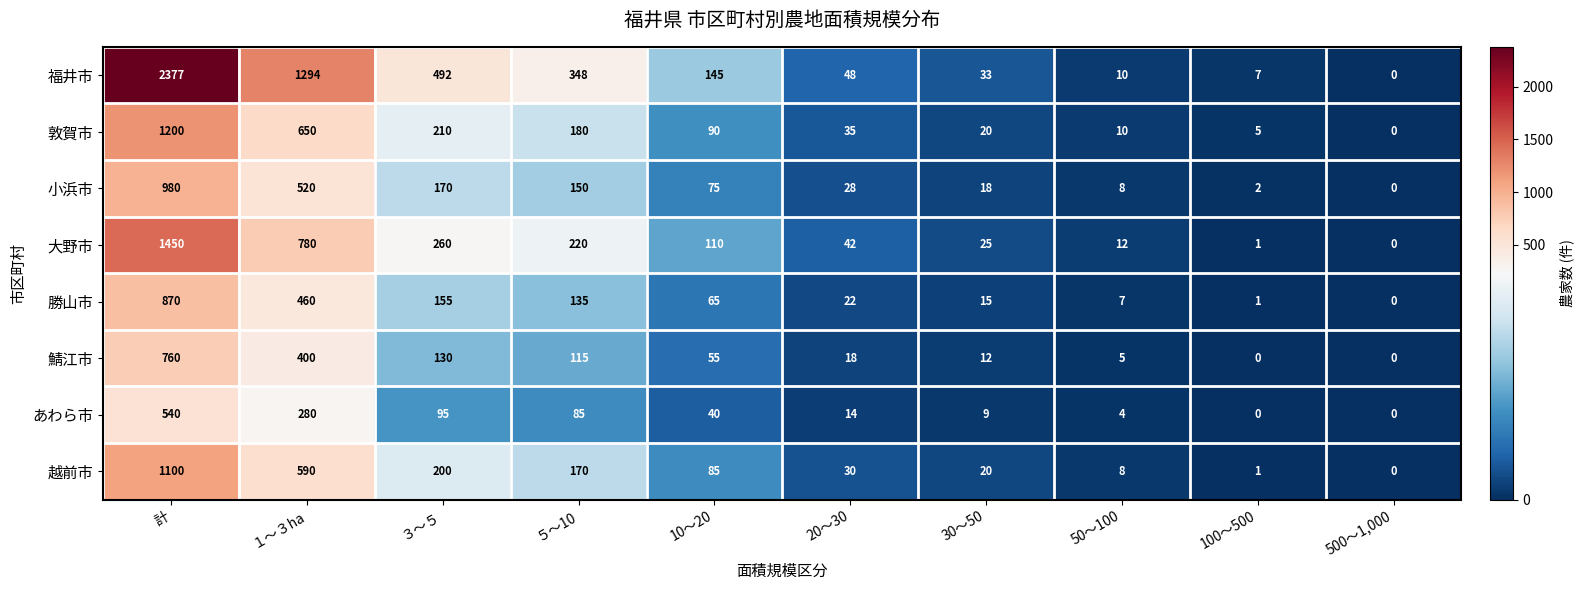

List the labels in order of 敦賀市 value, smallest first.

500～1,000, 100～500, 50～100, 30～50, 20～30, 10～20, ５～10, ３～５, １～３ha, 計